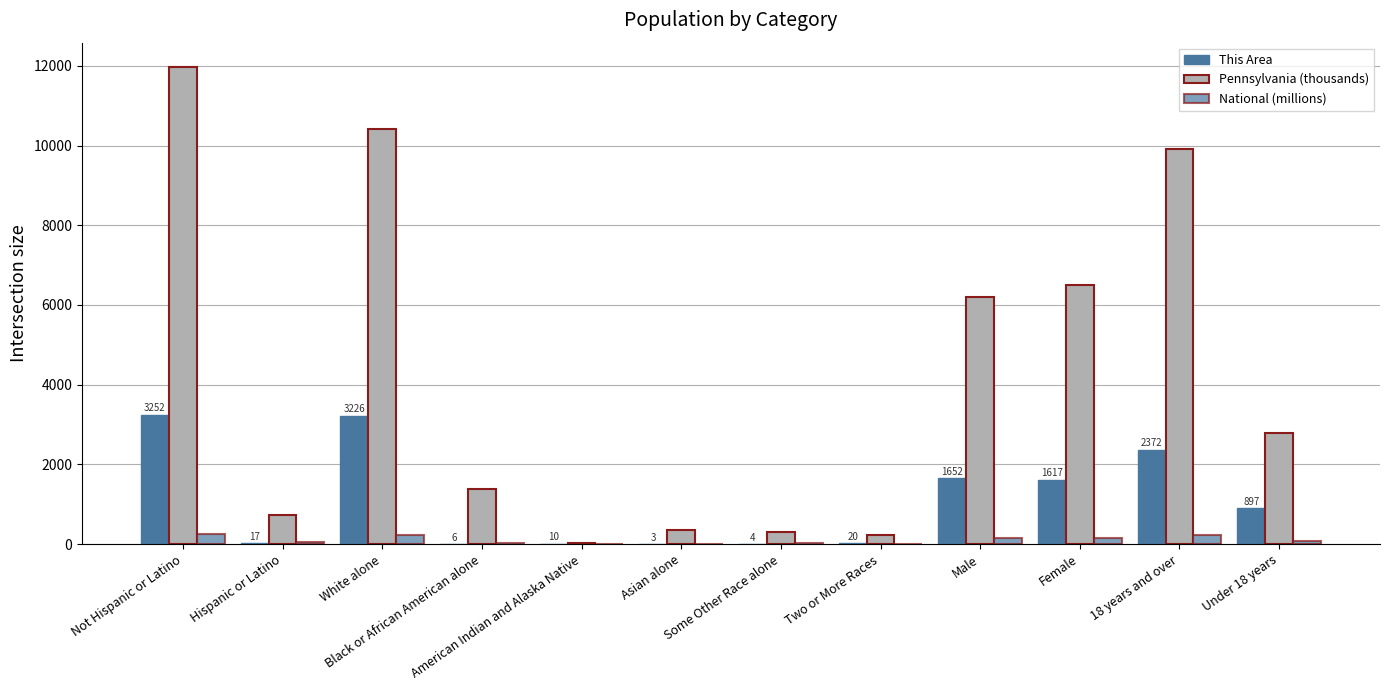

Reading left to right, extract all data points from this chart.

This Area: 3252.0	17.0	3226.0	6.0	10.0	3.0	4.0	20.0	1652.0	1617.0	2372.0	897.0
Pennsylvania (thousands): 11982.7	719.7	10406.3	1377.7	26.8	349.1	301.0	237.8	6190.4	6512.0	9910.2	2792.2
National (millions): 258.3	50.5	223.6	38.9	2.9	14.7	19.1	9.0	151.8	157.0	234.6	74.2